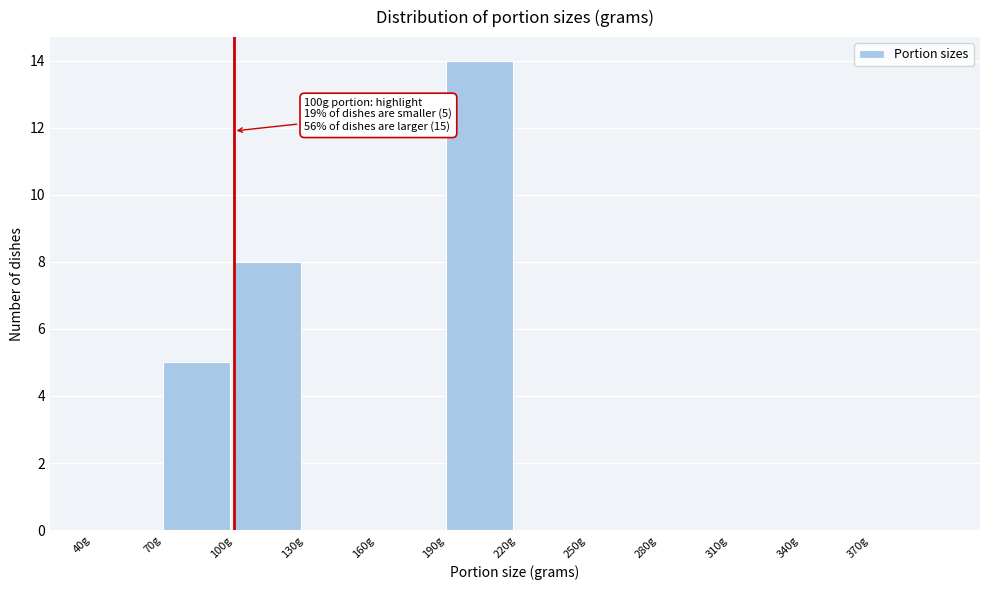

Which range on the x-axis has the tallest bar?

190 to 220